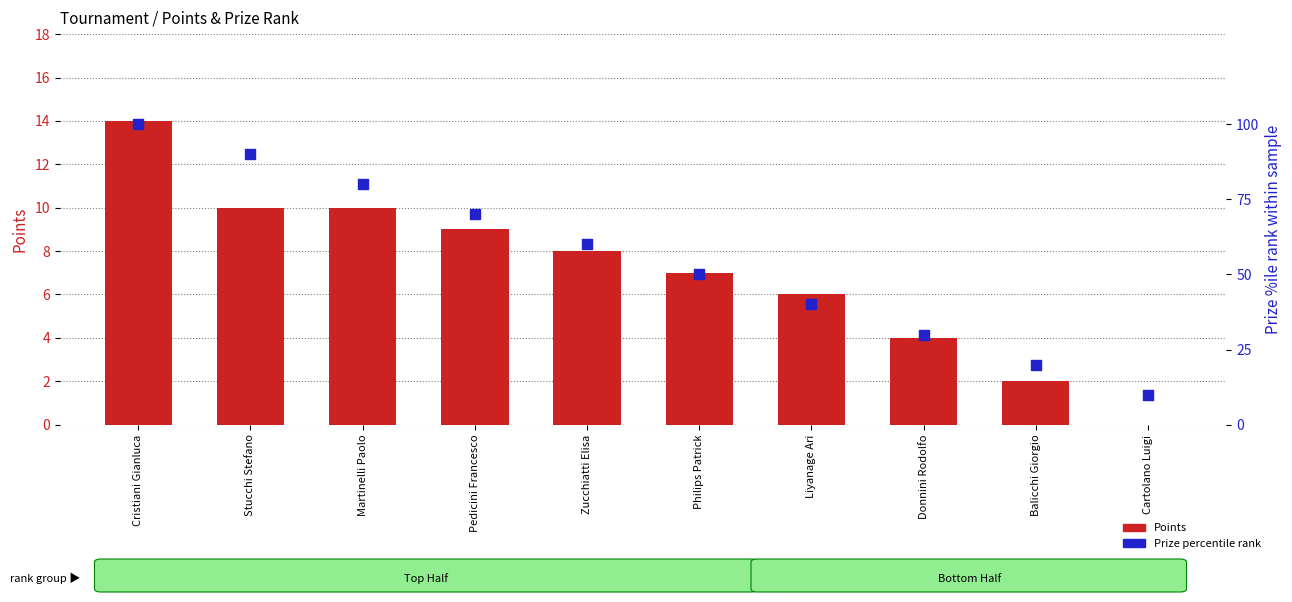

Is the value of Points at Cartolano Luigi greater than the value of Prize %ile rank at Zucchiatti Elisa?

No